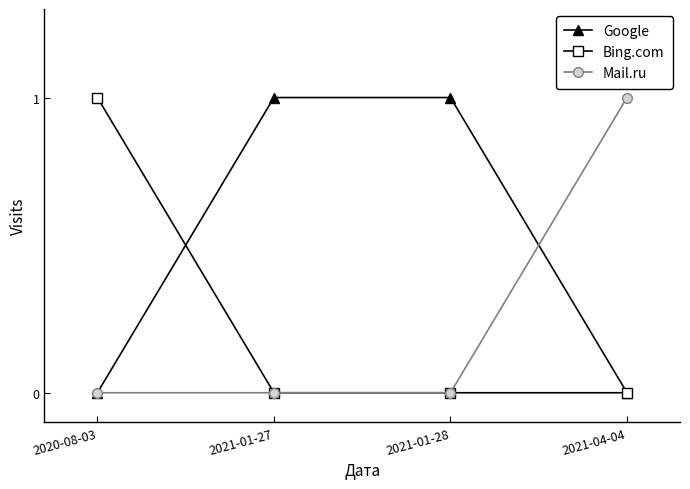

What is the sum of the Google values at 2021-04-04 and 2021-01-28?

1